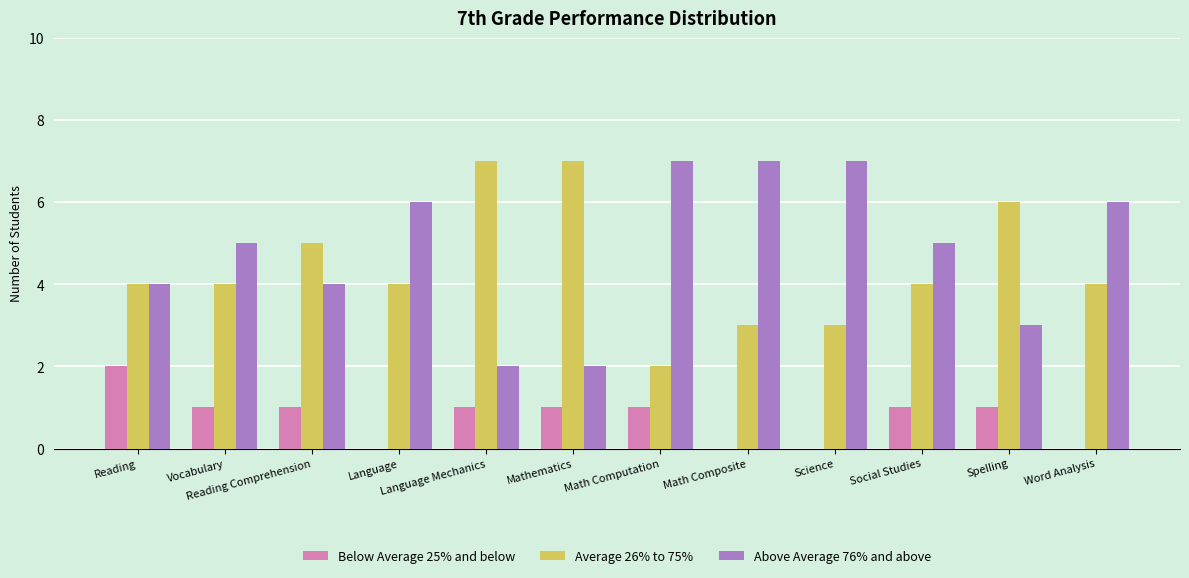

Which series has the largest total across all categories?

Above Average 76% and above